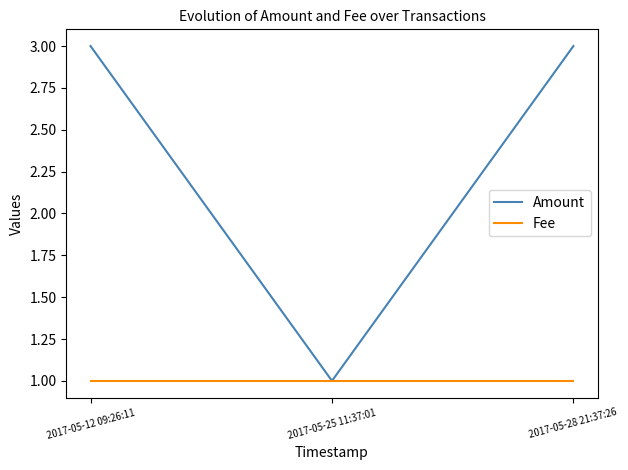

At 2017-05-28 21:37:26, list the series in order from smallest to largest.

Fee, Amount